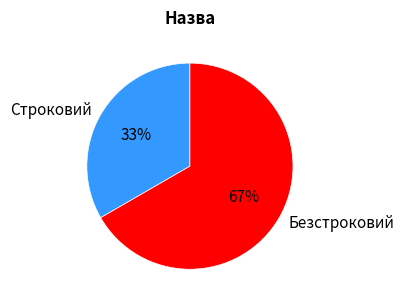

To the nearest percent, what percentage of the pie is Строковий?

33%